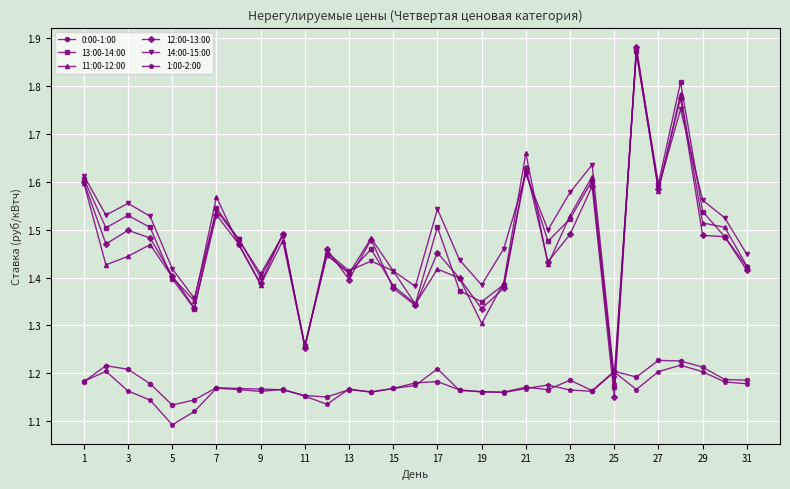

How many 0:00-1:00 values are between 1 and 2?

31